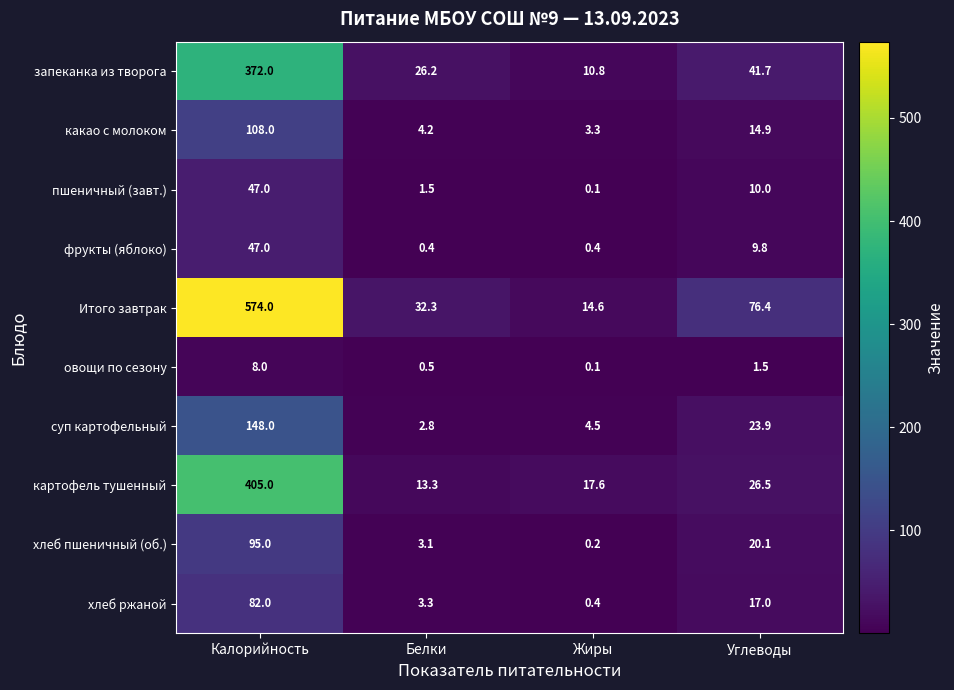

Rank the categories by Итого завтрак value from highest to lowest.

Калорийность, Углеводы, Белки, Жиры